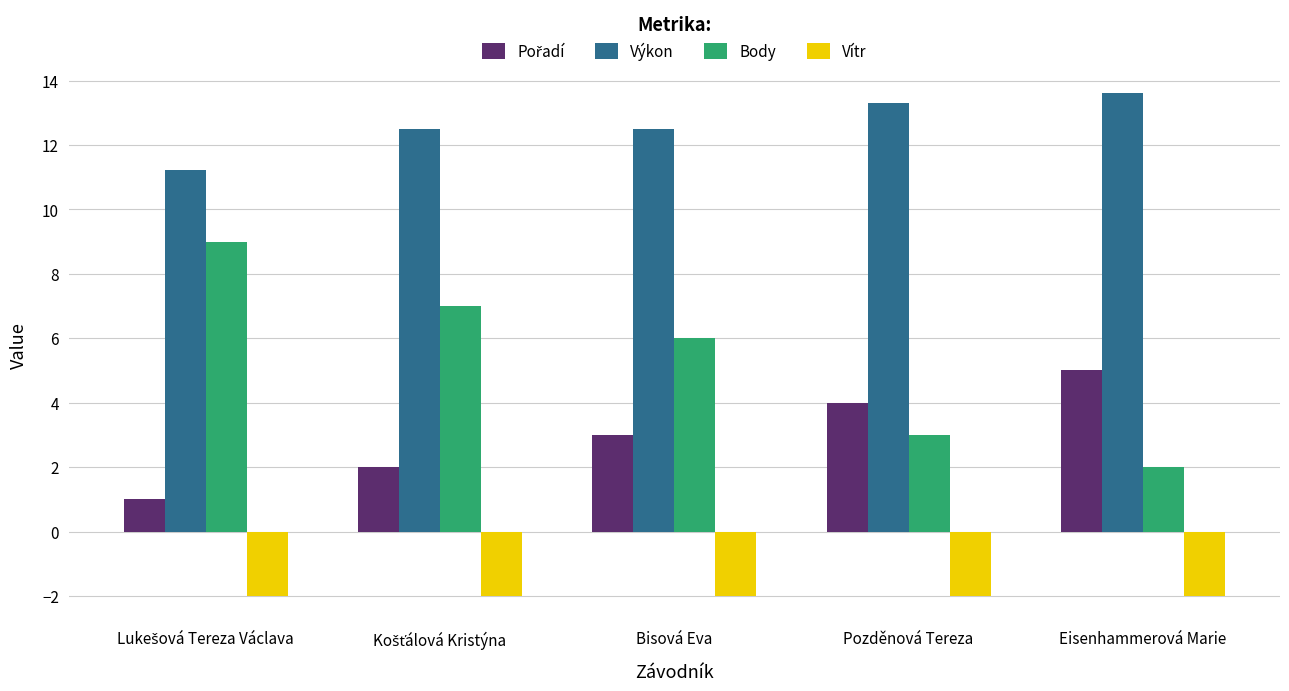

What is the greatest value displayed?

13.6